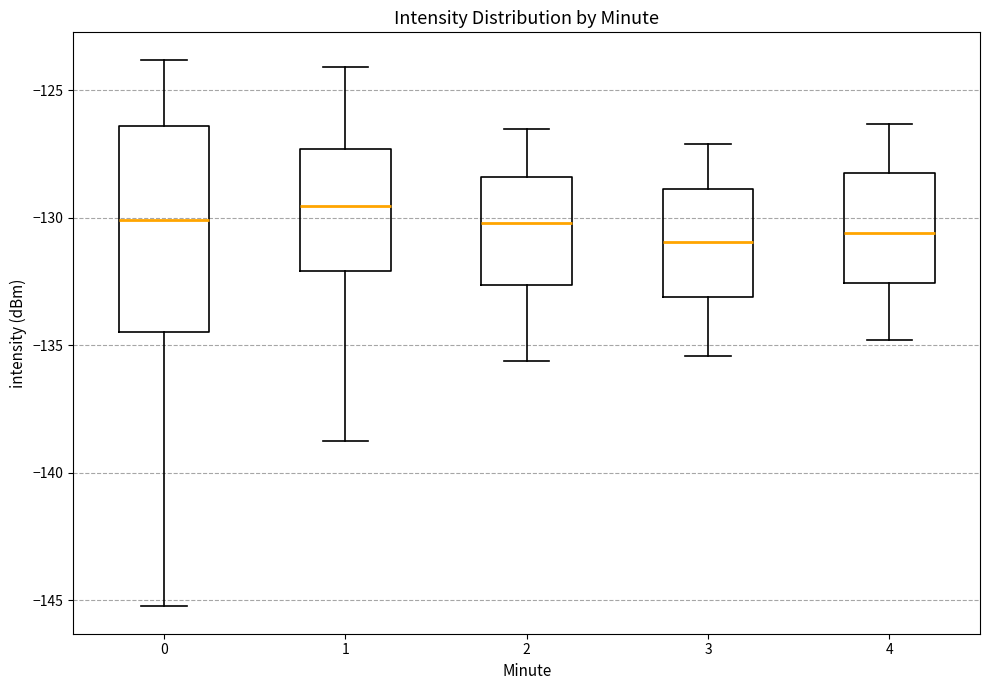

Which box is the tallest, from its lower edge to its upper edge?

0